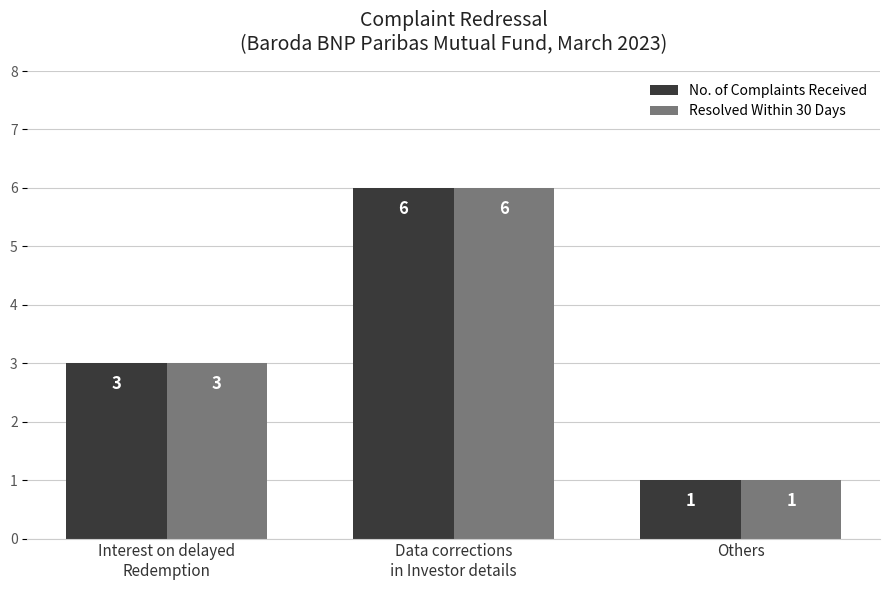

Count the Resolved Within 30 Days values in the range 1 to 6.

3